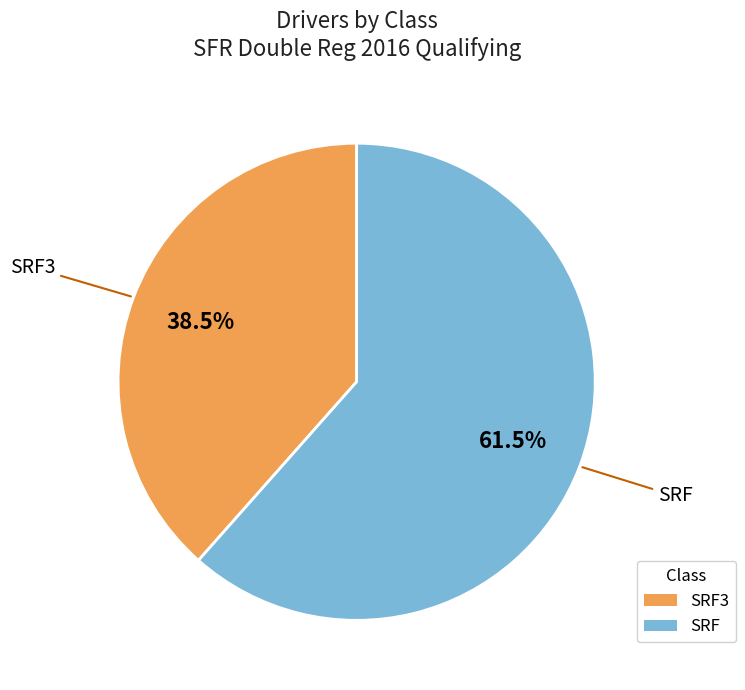

Combined, what portion of the pie is SRF and SRF3?

100.0%